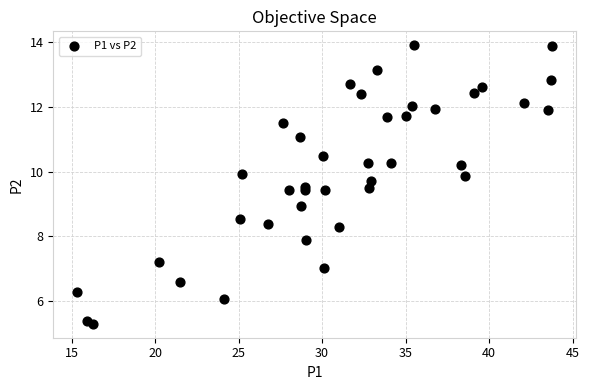

What is the range of Y values (max minus min)?

8.6